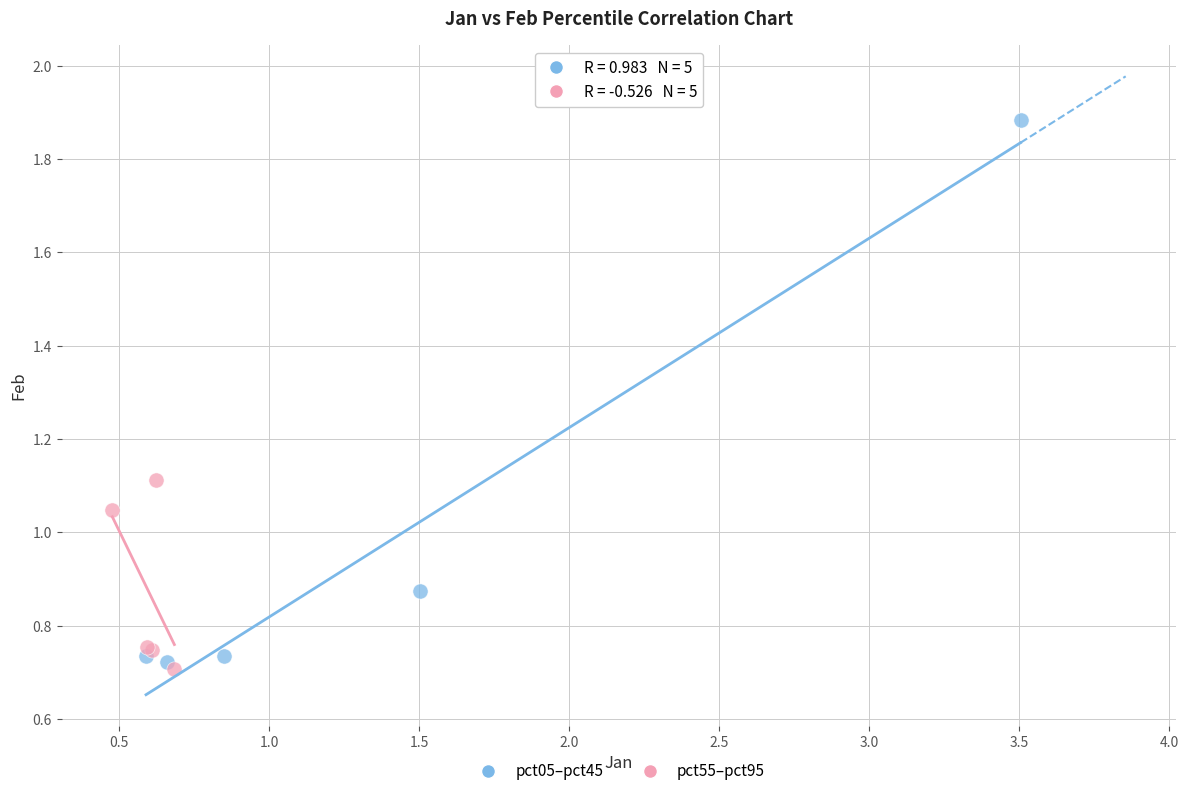

Which series has the largest Y range (max minus min)?

pct05–pct45